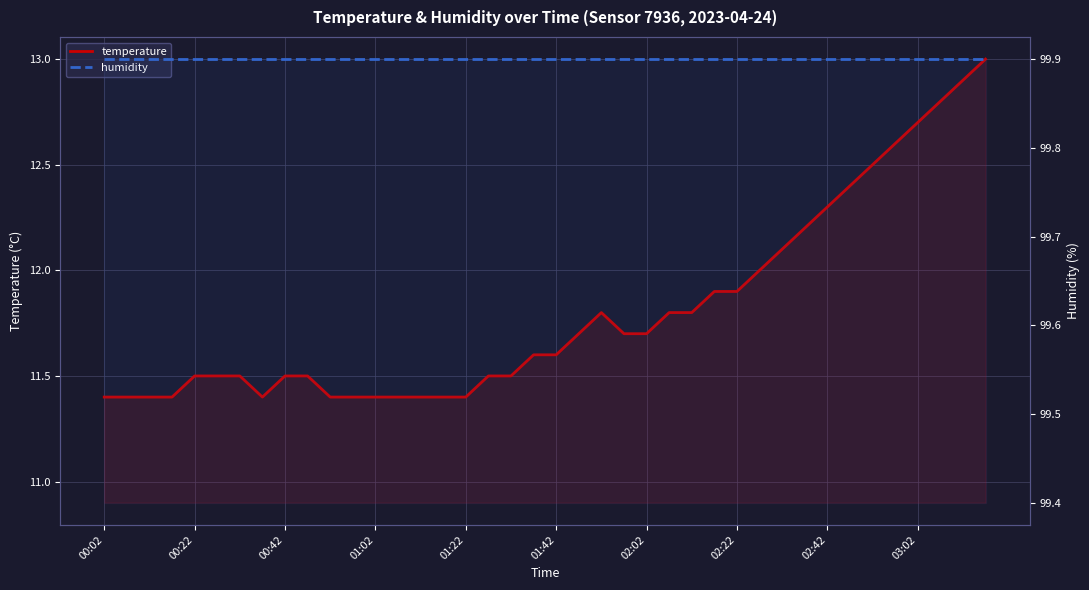

Reading right to left, what are all the values shown in this chart?

temperature: 13.0	12.9	12.8	12.7	12.6	12.5	12.4	12.3	12.2	12.1	12.0	11.9	11.9	11.8	11.8	11.7	11.7	11.8	11.7	11.6	11.6	11.5	11.5	11.4	11.4	11.4	11.4	11.4	11.4	11.4	11.5	11.5	11.4	11.5	11.5	11.5	11.4	11.4	11.4	11.4
humidity: 99.9	99.9	99.9	99.9	99.9	99.9	99.9	99.9	99.9	99.9	99.9	99.9	99.9	99.9	99.9	99.9	99.9	99.9	99.9	99.9	99.9	99.9	99.9	99.9	99.9	99.9	99.9	99.9	99.9	99.9	99.9	99.9	99.9	99.9	99.9	99.9	99.9	99.9	99.9	99.9